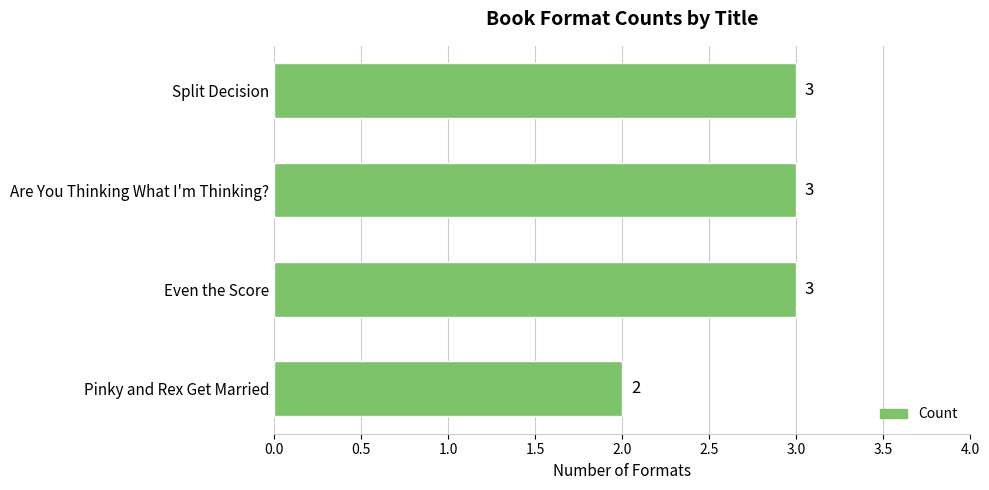

What is the sum of all values?

11